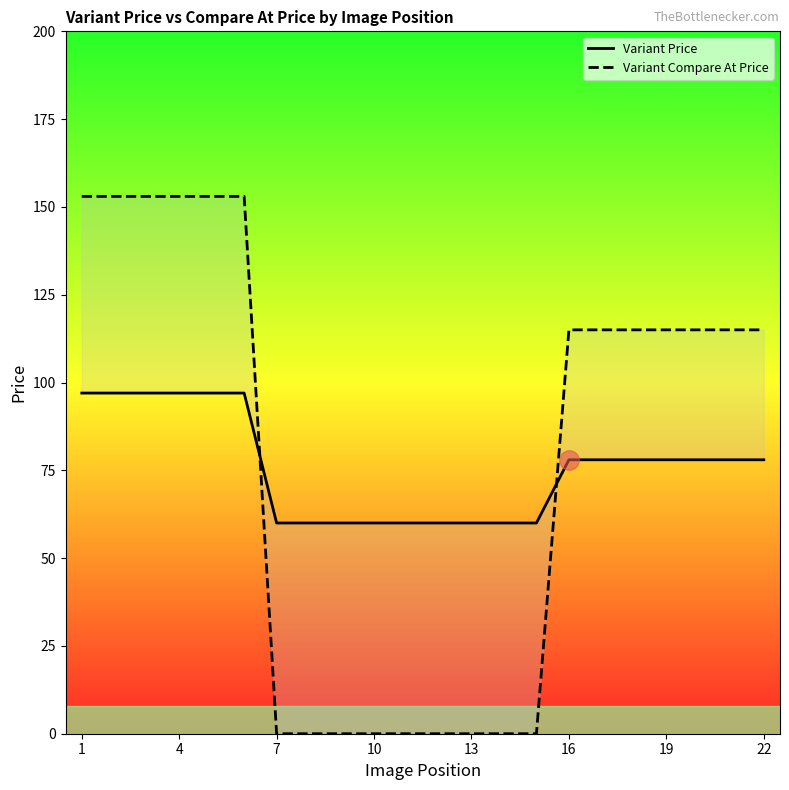

What is the difference between the maximum and minimum values in the Variant Compare At Price series?

153